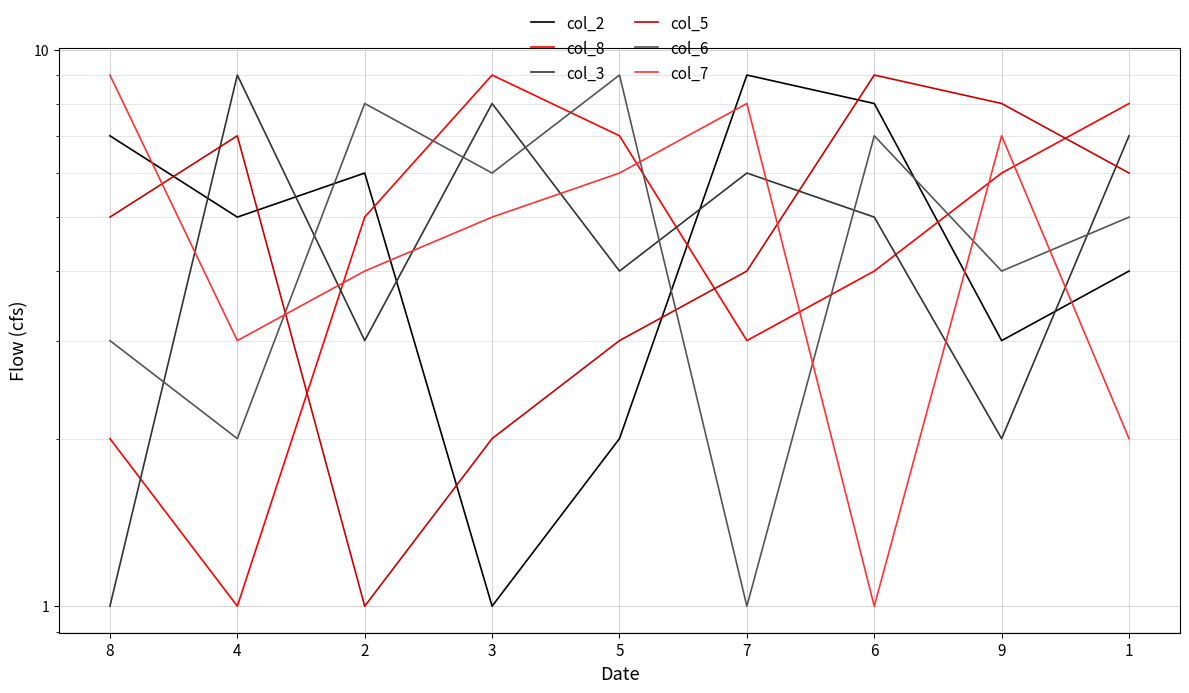

Where do col_8 and col_7 first cross each other?

4 and 2